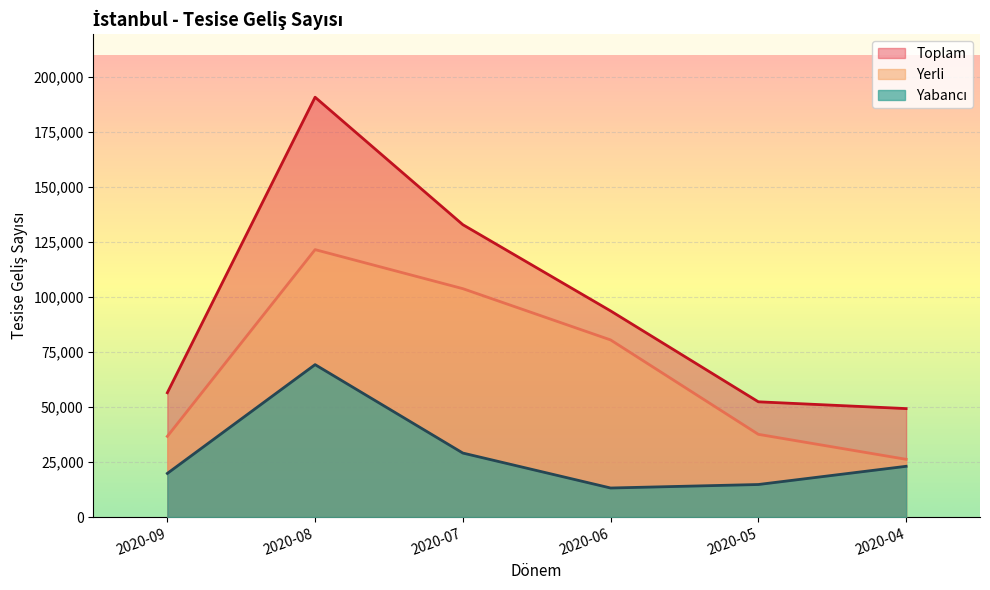

Which has a higher value, 2020-09 or 2020-05?

2020-09